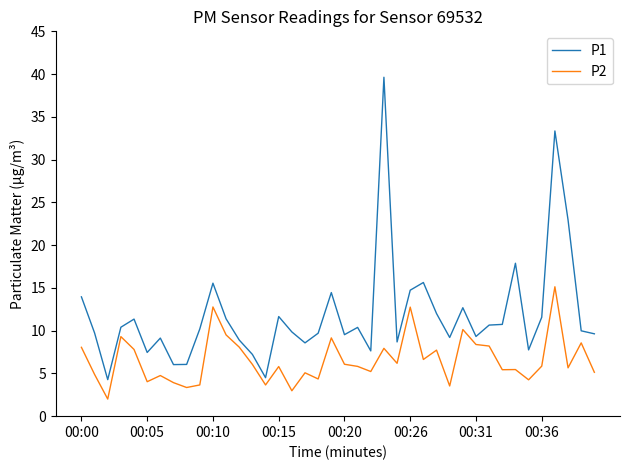

List the series in order of their overall mean, lowest first.

P2, P1